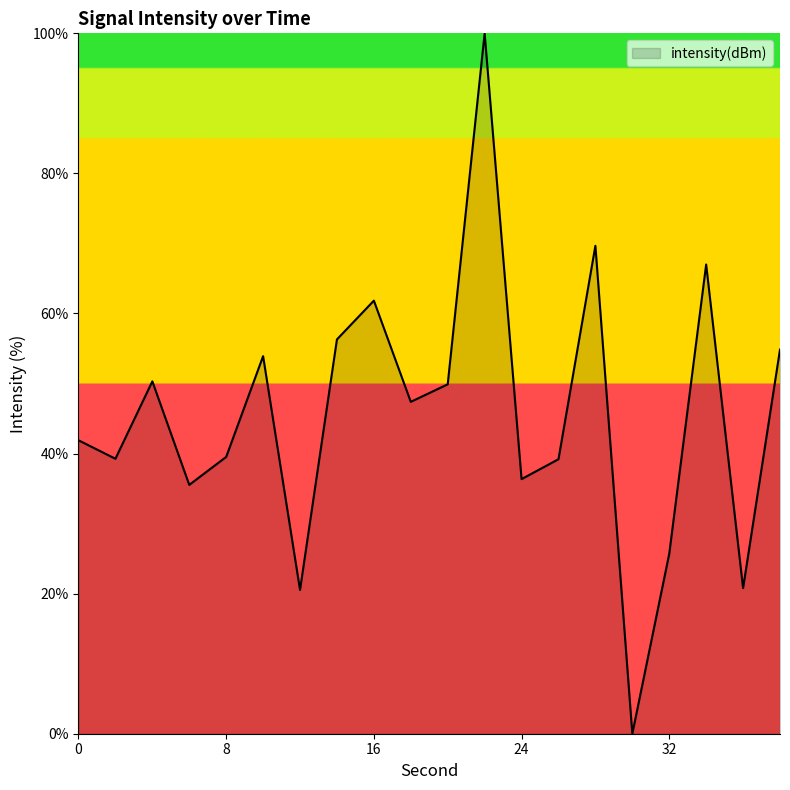

What is the greatest value displayed?

100.0